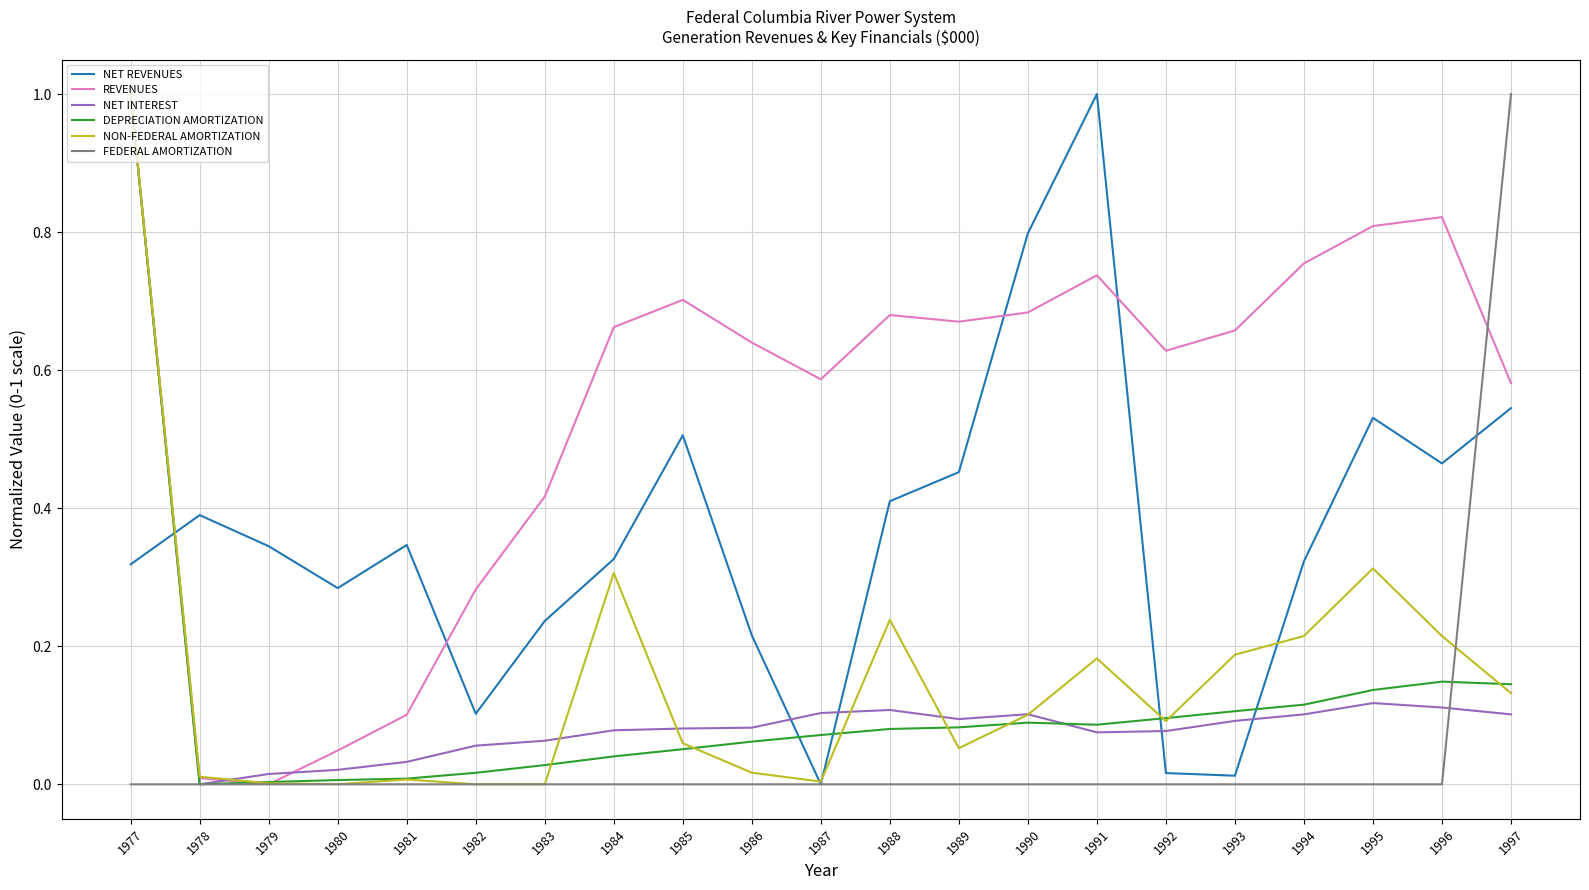

How many lines are shown in the chart?

6